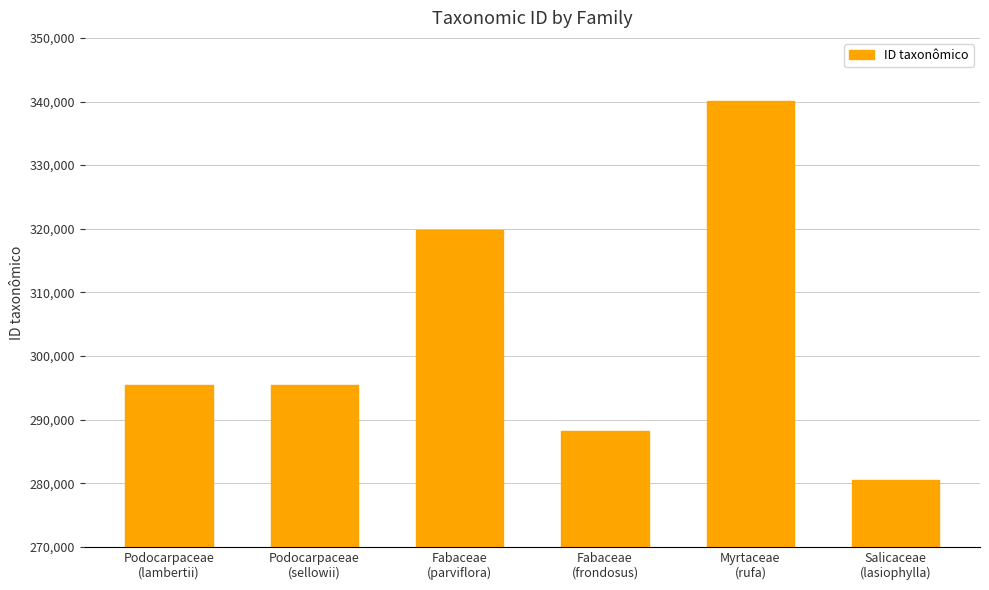

What is the average value?

303218